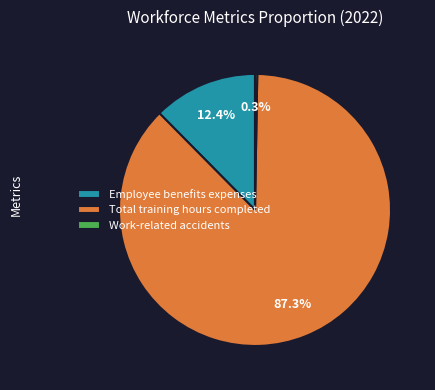

Which category accounts for the majority?

Total training hours completed